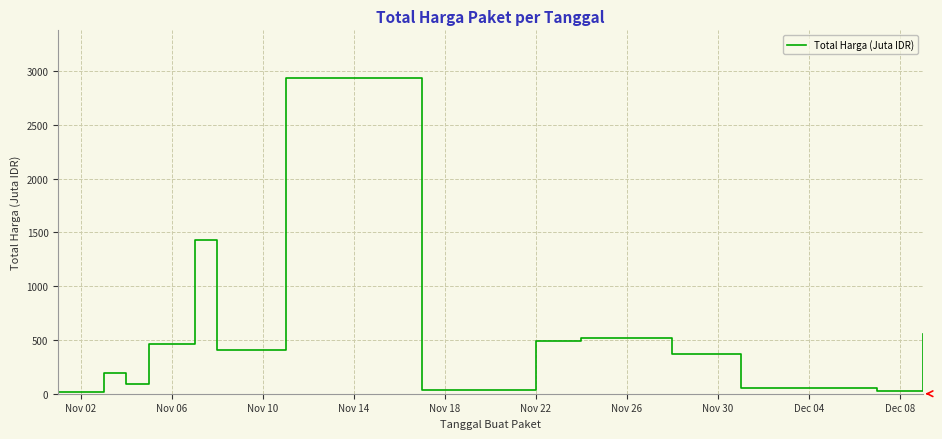

What is the difference between the maximum and minimum values?

2926.6